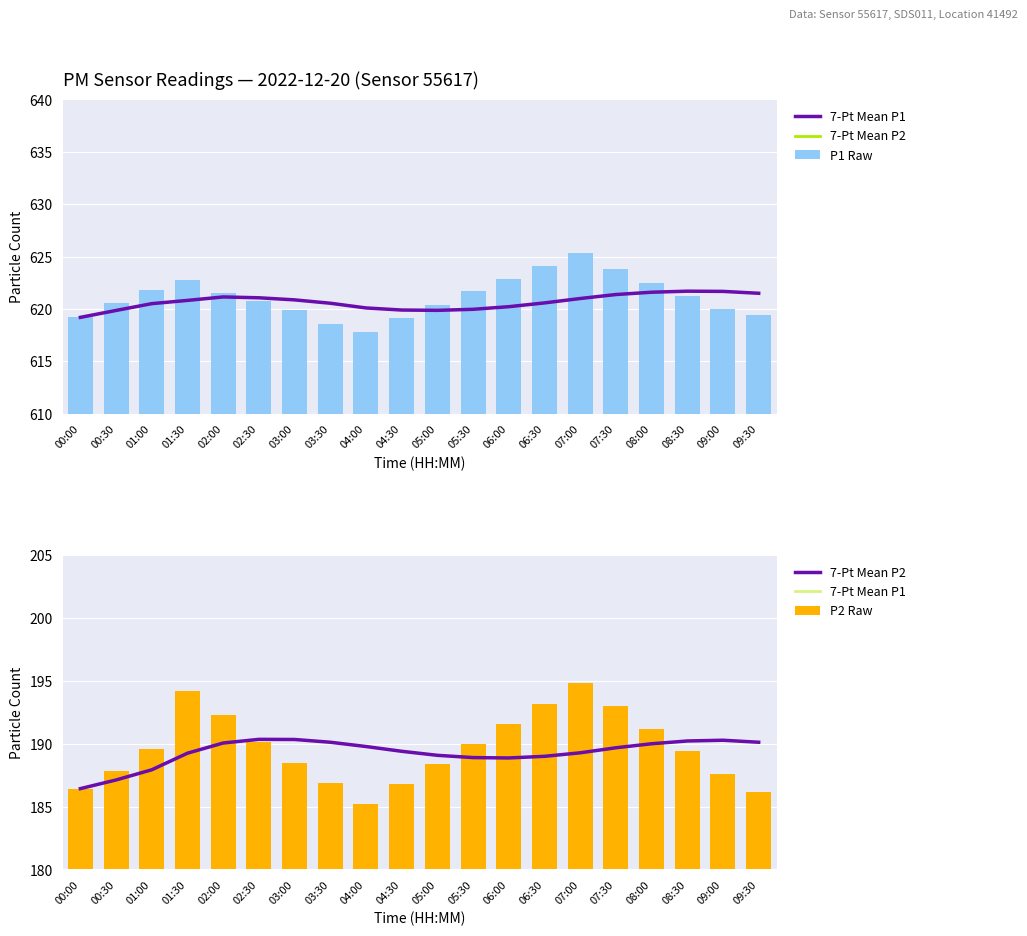

Which series changed the most between 01:00 and 01:30?

P2 Raw